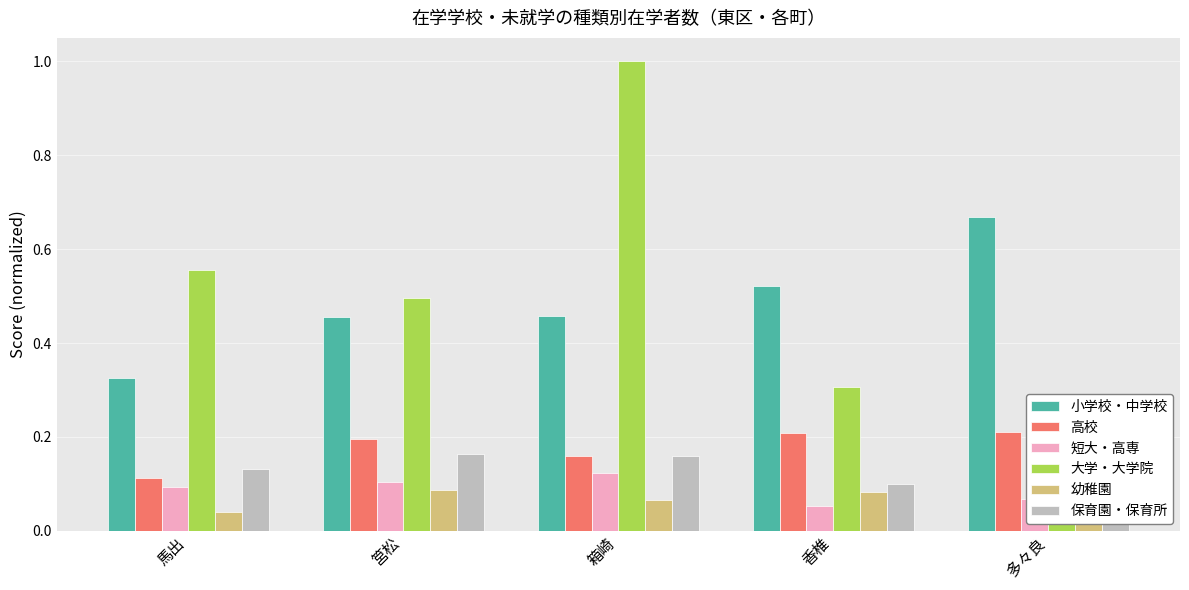

What position from the left is 箱崎?

3